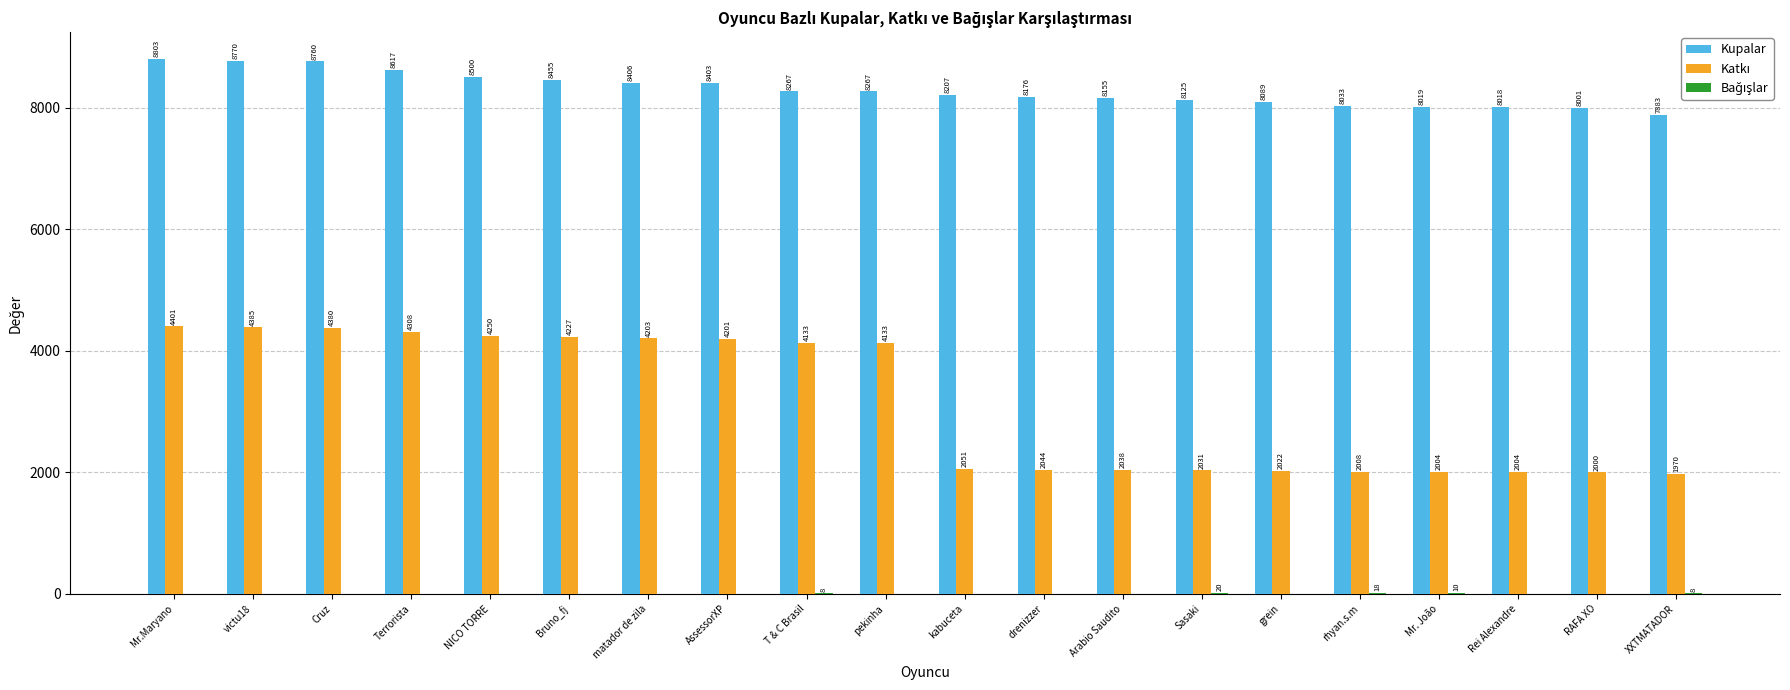

Which category has the highest value across all series?

Mr.Maryano